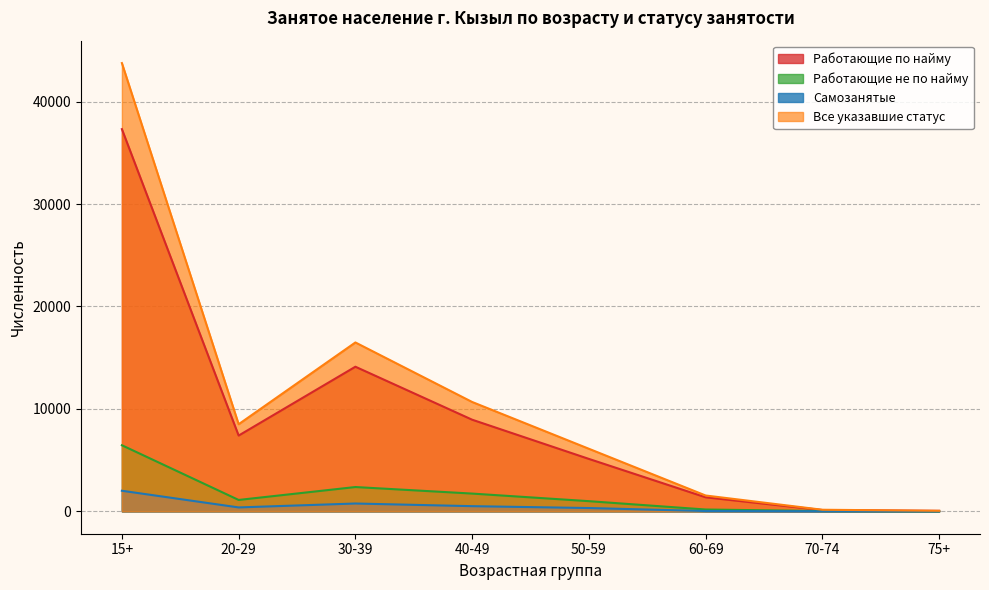

The value of Работающие не по найму at 70-74 is 27. True or false?

True